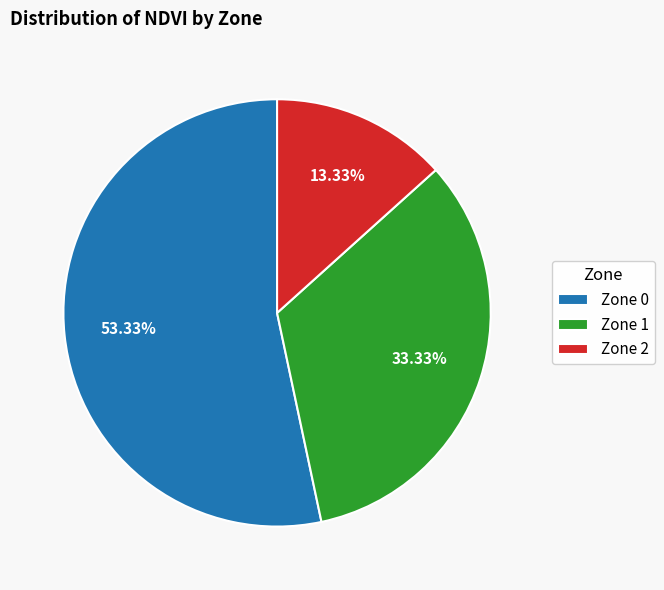

Is it true that Zone 2 is 13% of the pie?

True